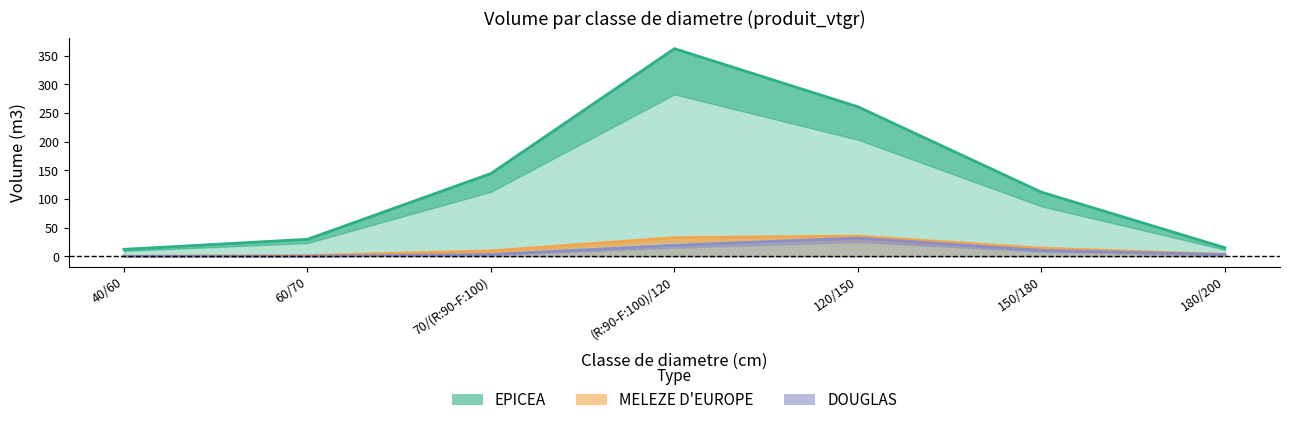

What are all the series names shown in the legend?

EPICEA, MELEZE D_EUROPE, DOUGLAS